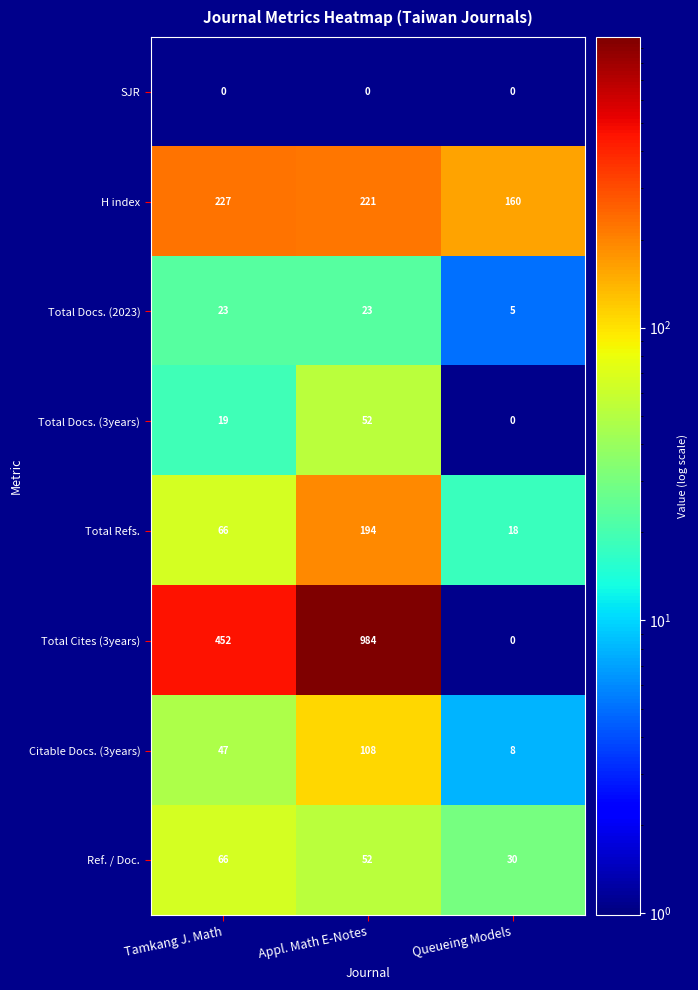

Reading left to right, what are all the values shown in this chart?

SJR: 0	0	0
H index: 227	221	160
Total Docs. (2023): 23	23	5
Total Docs. (3years): 19	52	0
Total Refs.: 66	194	18
Total Cites (3years): 452	984	0
Citable Docs. (3years): 47	108	8
Ref. / Doc.: 66	52	30